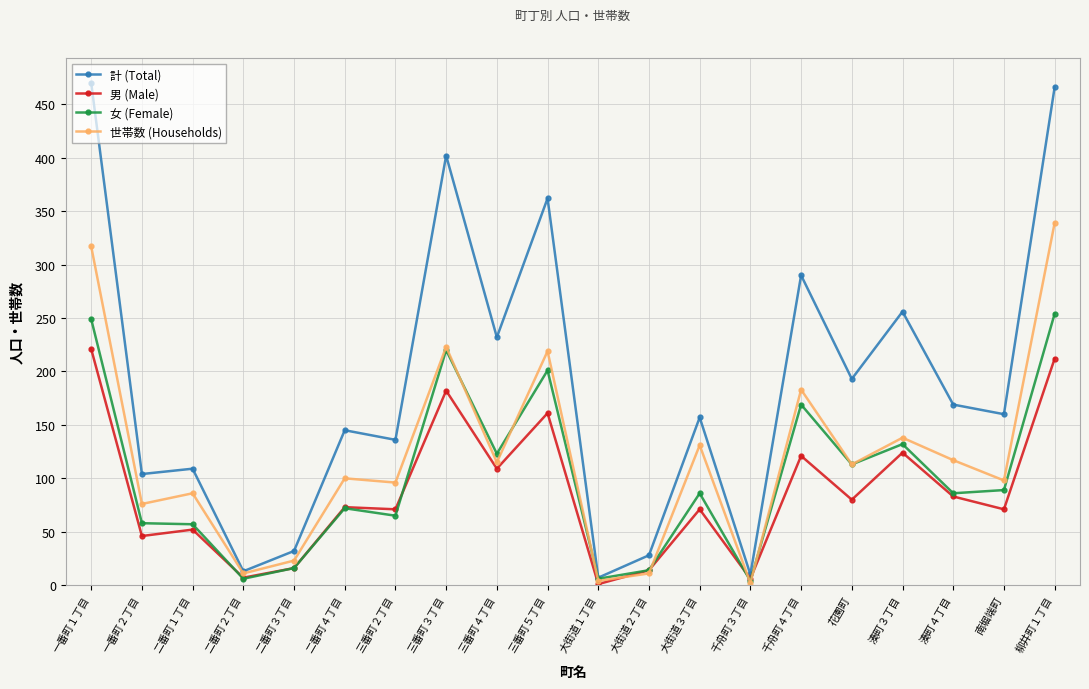

List the series in order of their peak value, lowest first.

男 (Male), 女 (Female), 世帯数 (Households), 計 (Total)